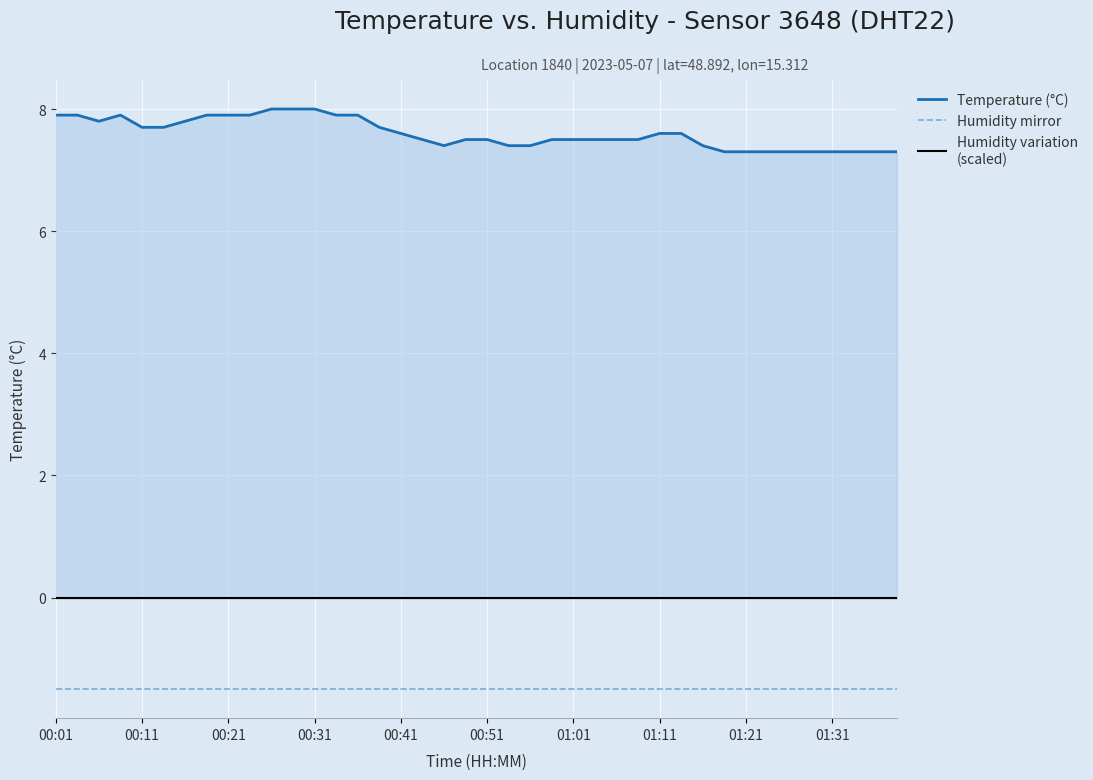

Is the value of Humidity mirror at 23 greater than the value of Temperature (°C) at 00:01?

No